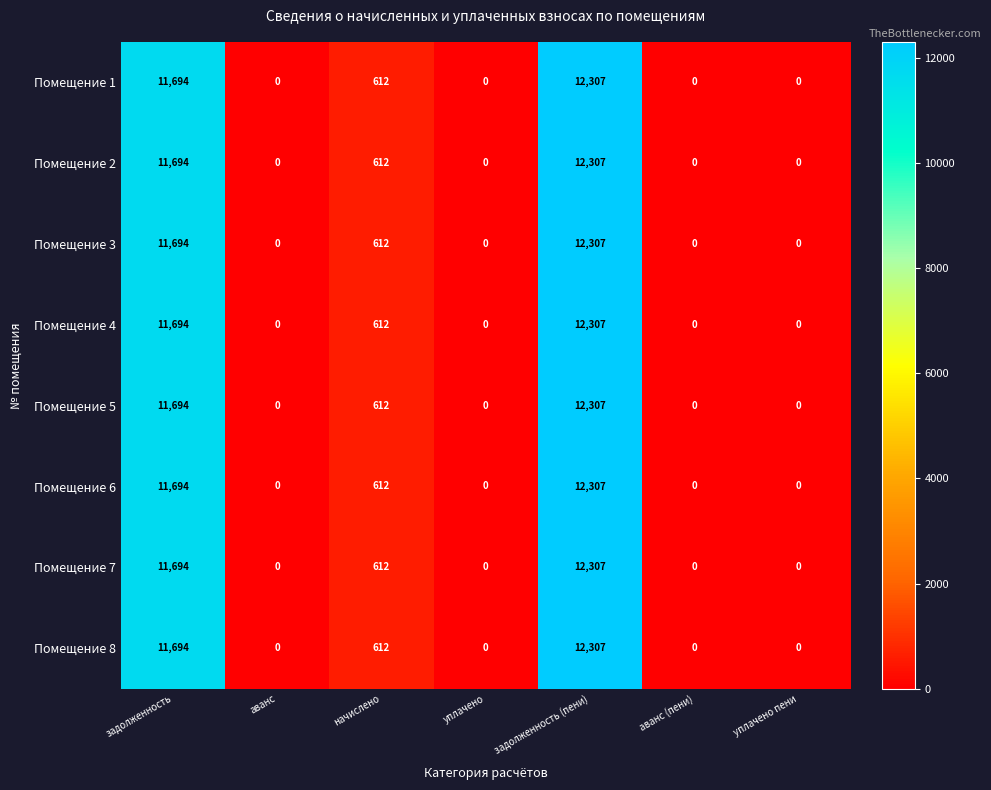

Is it true that Помещение 7 equals 5581 at аванс (пени)?

False